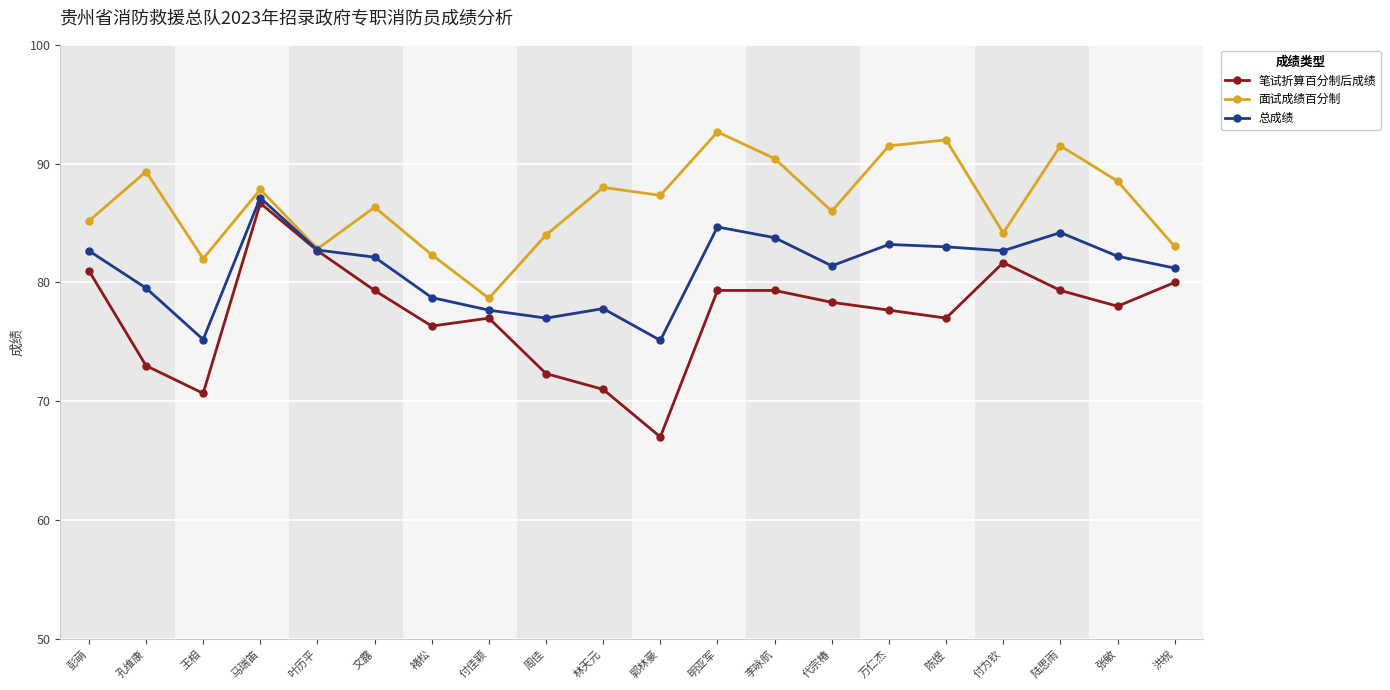

How many data points in 面试成绩百分制 are above 87?

10